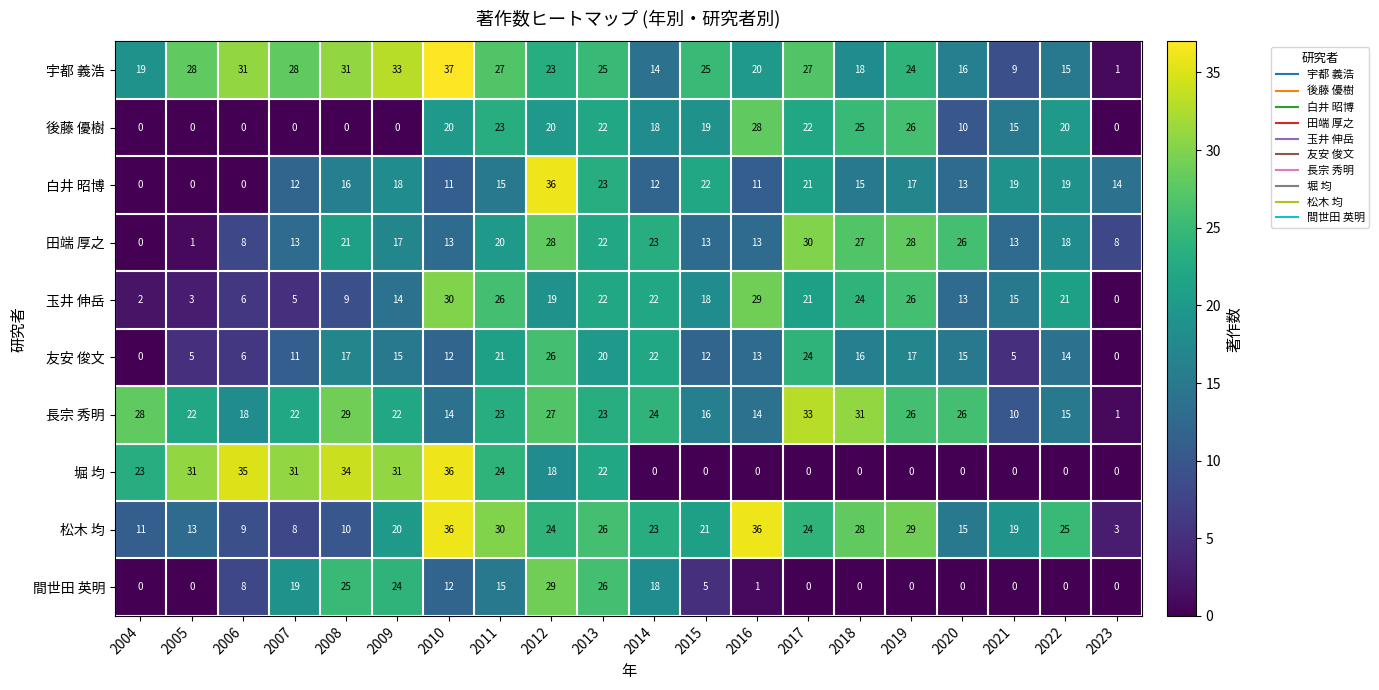

Where is 友安 俊文 nearest to the value 13?

2016